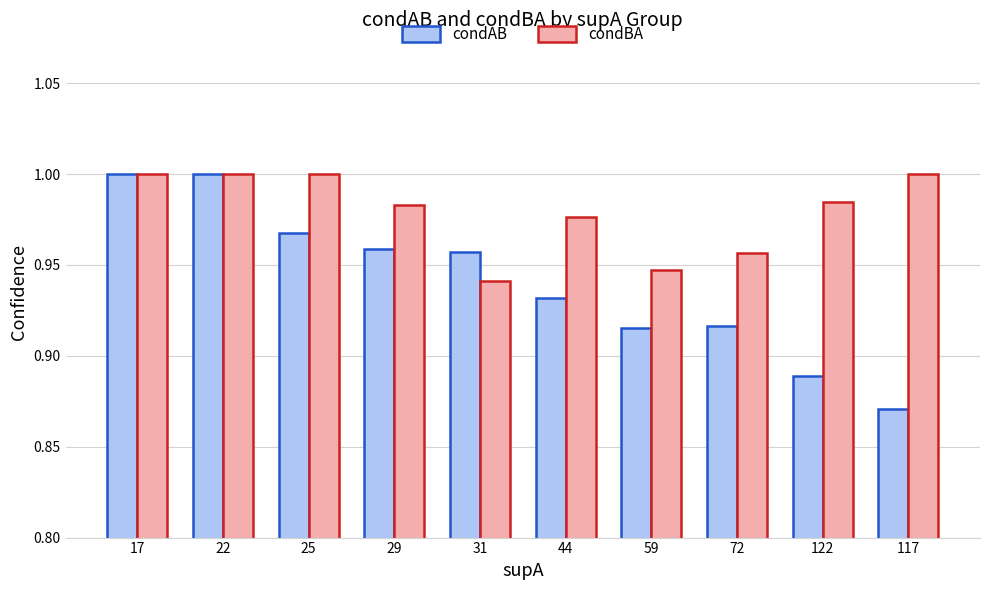

Rank the series at 117 from highest to lowest value.

condBA, condAB